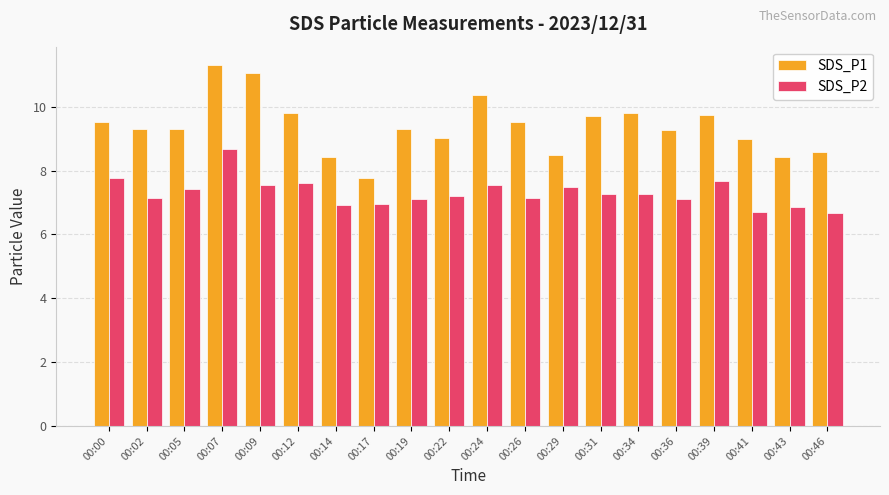

What is the value of the SDS_P2 bar at the 2nd from the left?

7.2